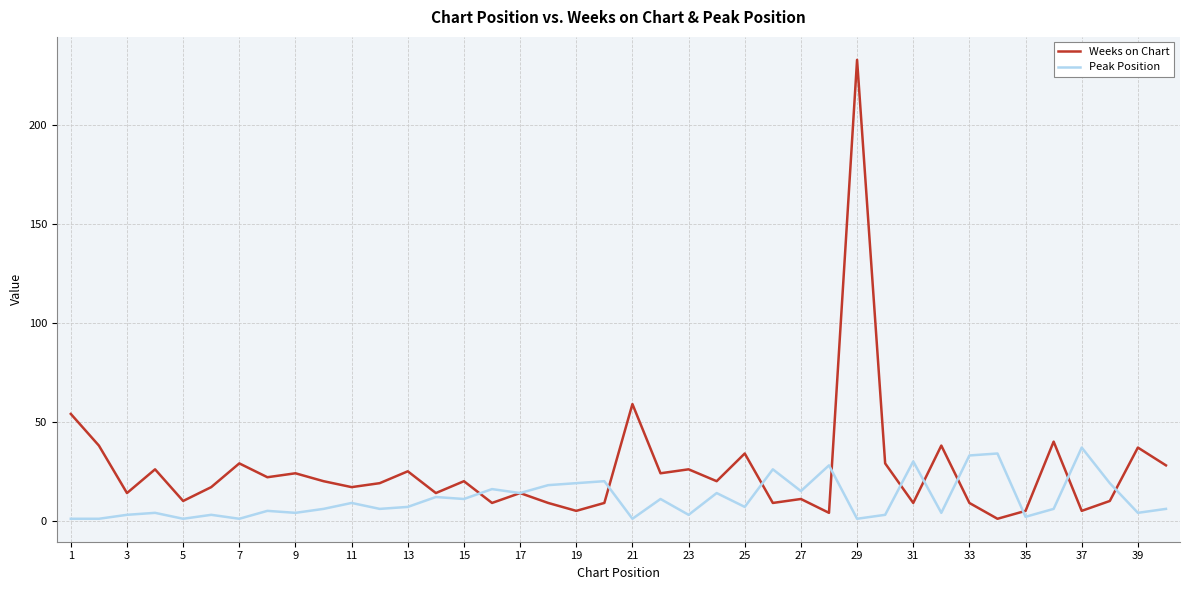

What is the highest value of the Peak Position series?

37